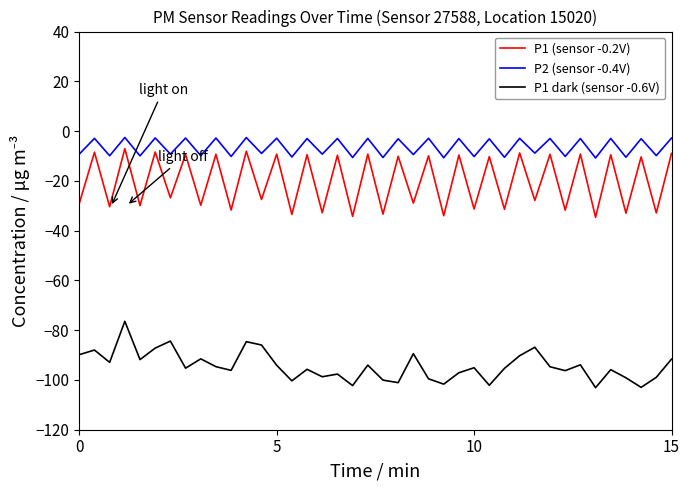

What is the difference between the maximum and second lowest values in the P1 (sensor -0.2V) series?

27.2